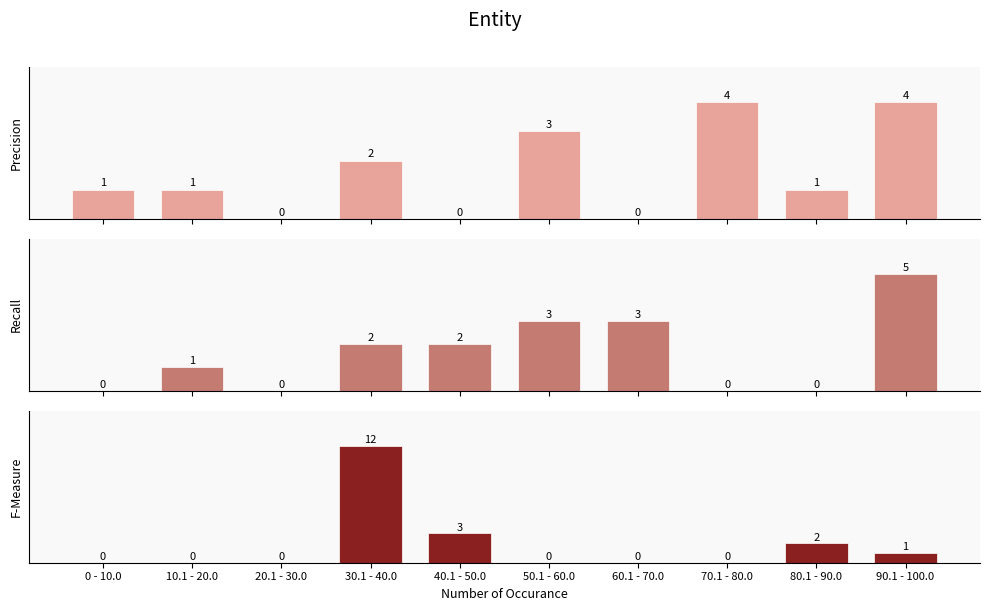

What position from the right is 30.1 - 40.0?

7